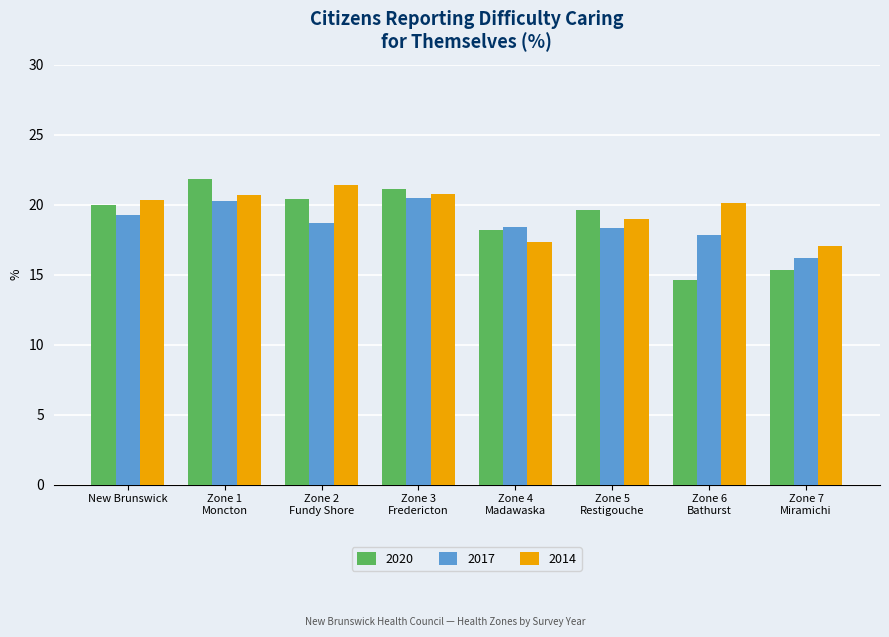

Which series has the largest range (max minus min)?

2020